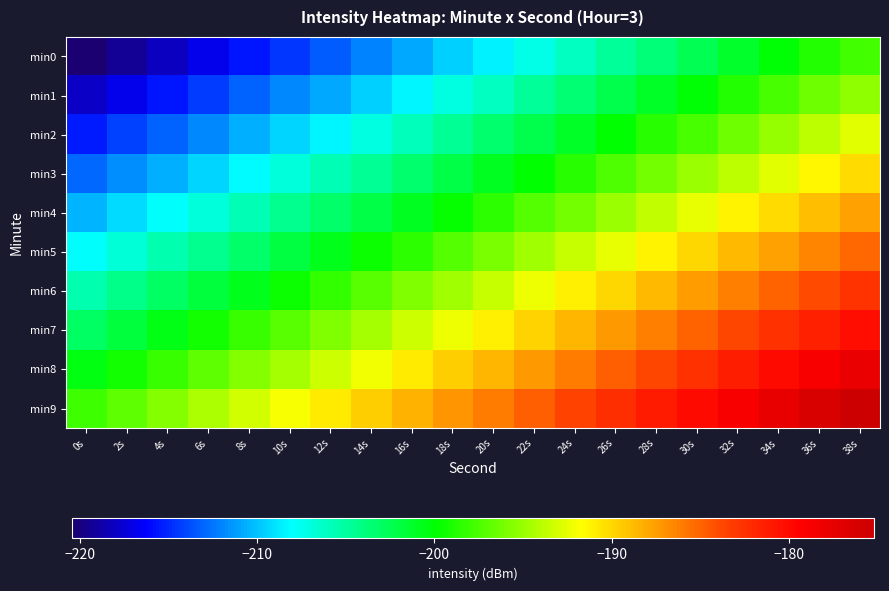

What is the total value across all series at 28s?

-1924.4